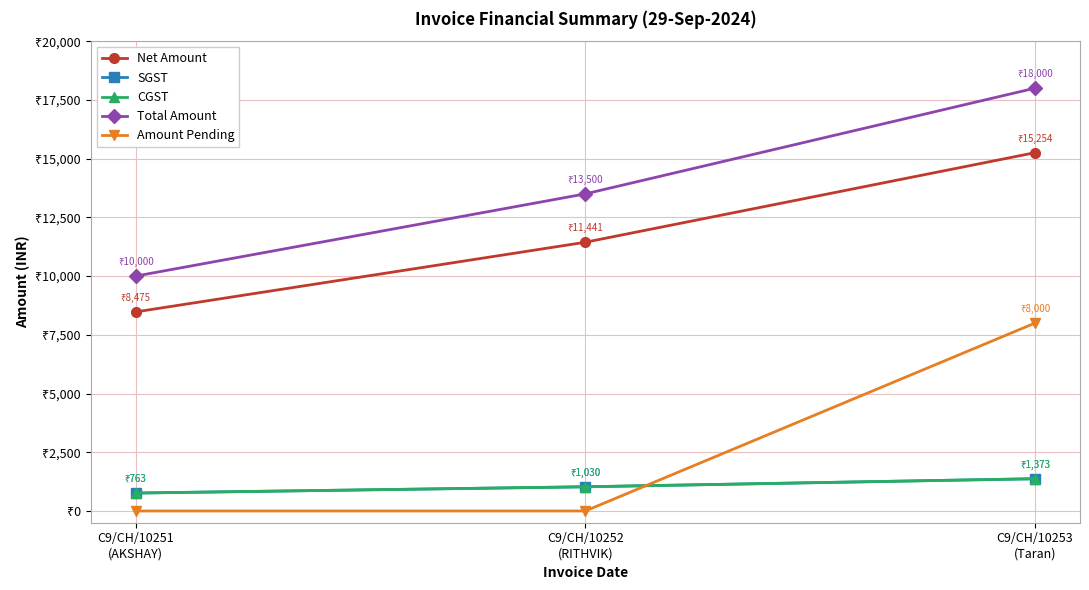

How many series are shown in this chart?

5